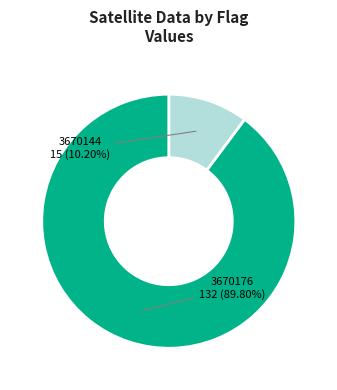

What percentage is the 3670176 slice, to the nearest percent?

90%